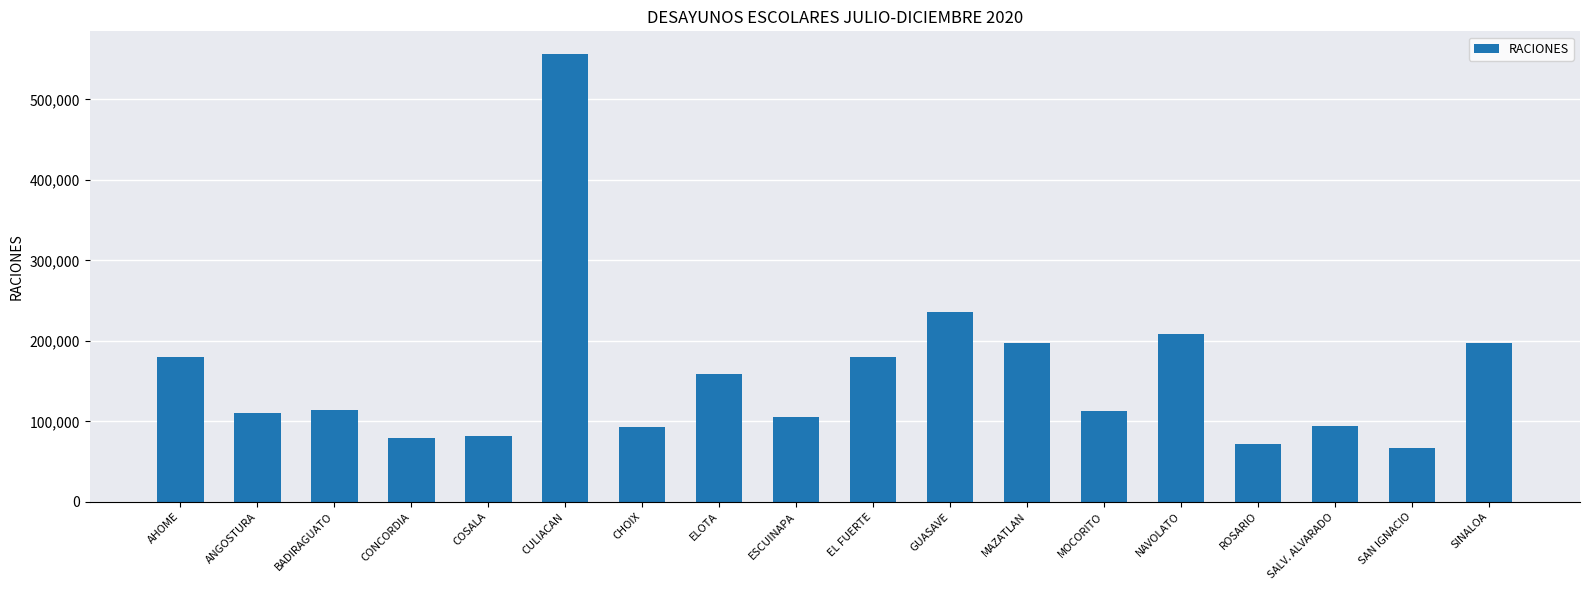

What is the greatest value displayed?

556760